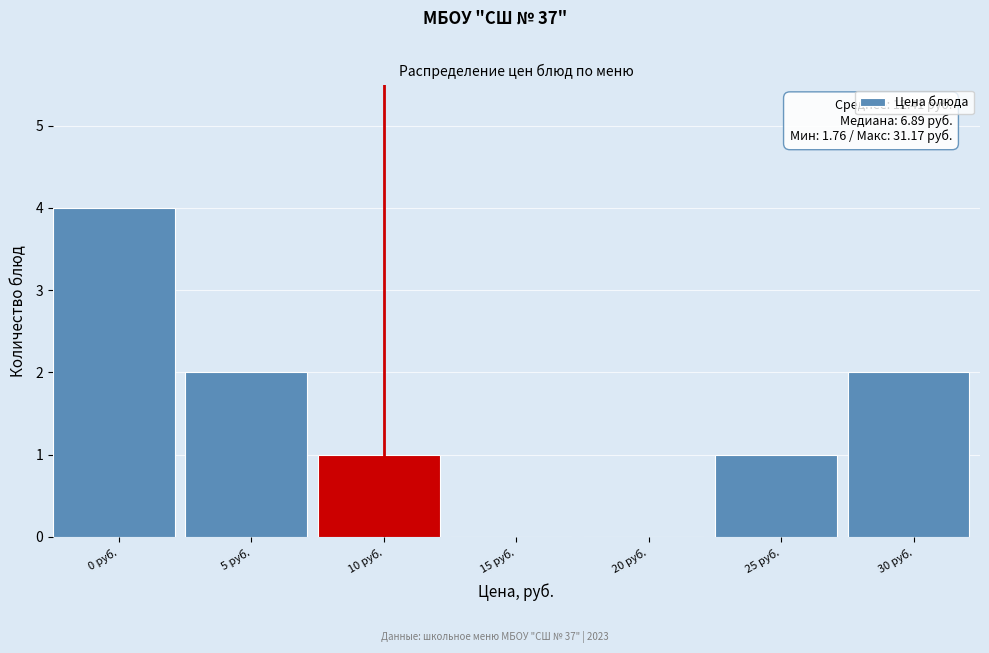

Reading right to left, what are all the values shown in this chart?

30 руб.=2	25 руб.=1	20 руб.=0	15 руб.=0	10 руб.=1	5 руб.=2	0 руб.=4